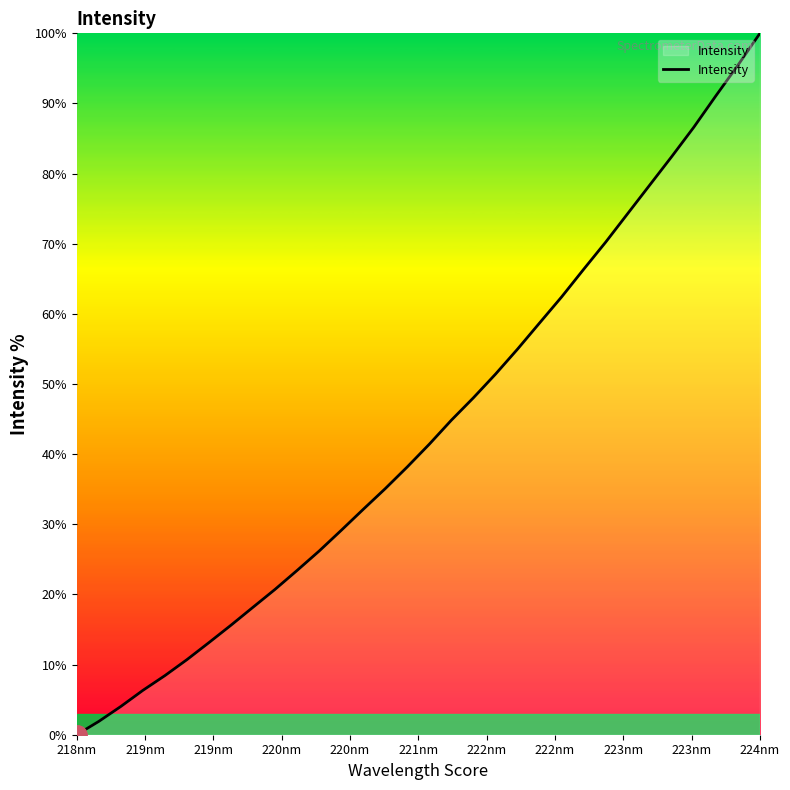

Reading left to right, list all the values displayed in this chart.

0.0	1.9	4.0	6.3	8.4	10.7	13.1	15.6	18.2	20.7	23.4	26.2	29.1	32.1	35.1	38.2	41.4	44.9	48.0	51.4	55.0	58.7	62.4	66.4	70.2	74.3	78.4	82.4	86.6	91.1	95.4	100.0